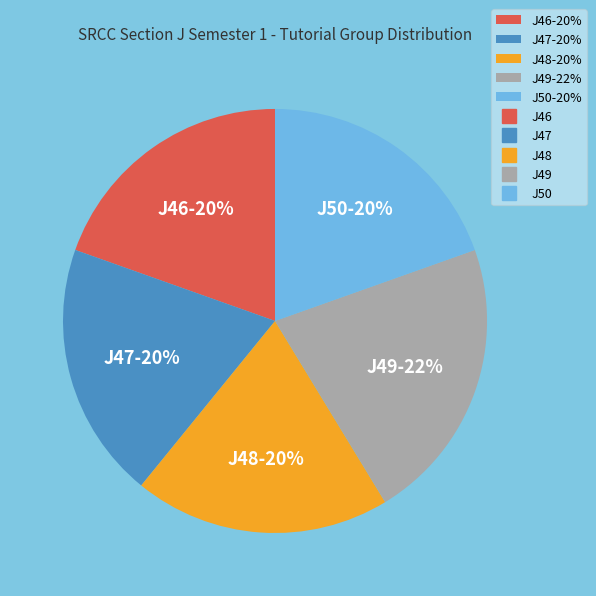

To the nearest percent, what portion does J47 represent?

20%